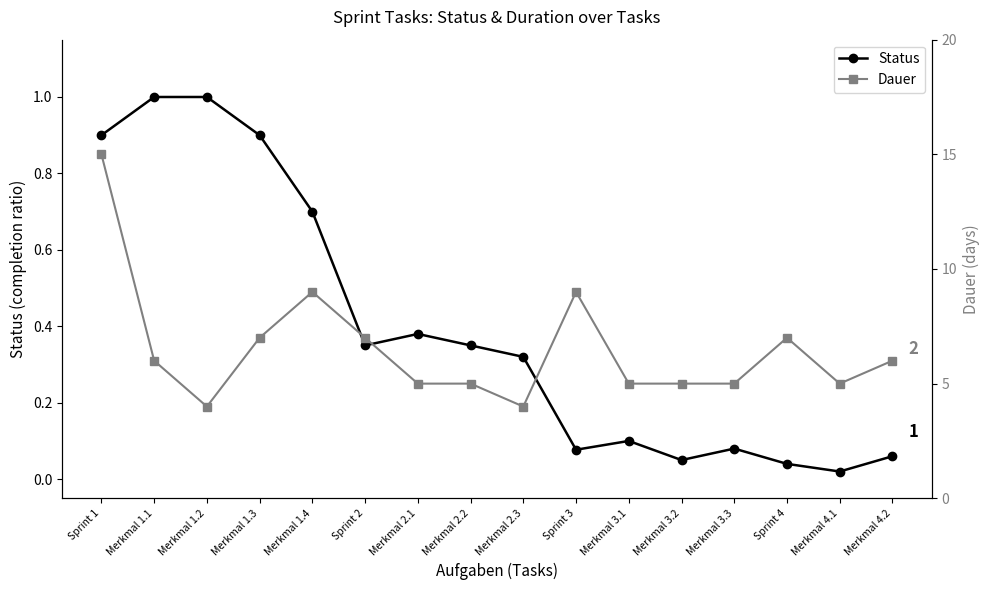

What is the difference between the maximum and minimum values in the Status series?

1.0